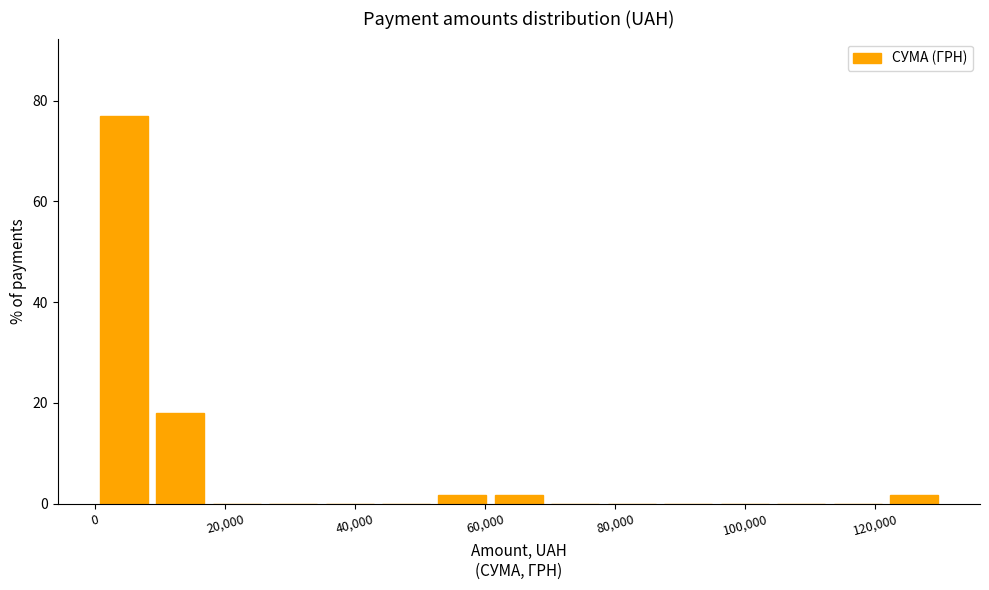

Which range on the x-axis has the tallest bar?

0 to 8000